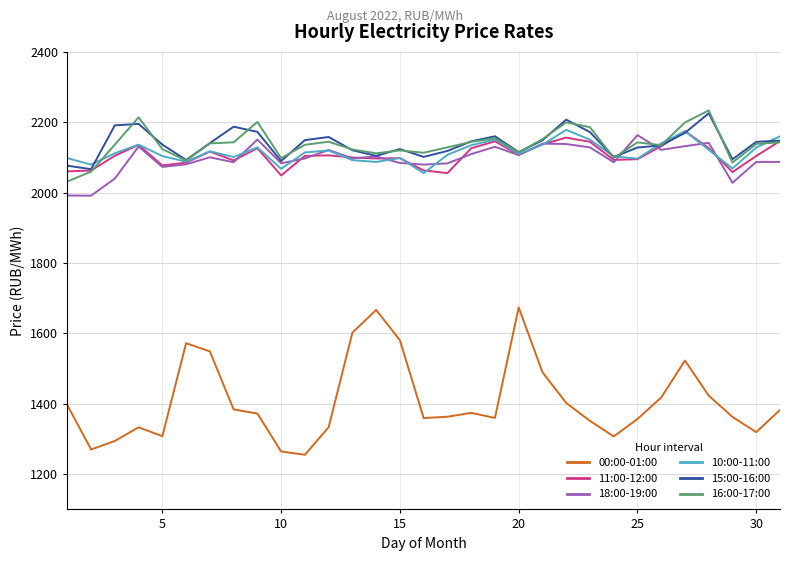

What is the greatest value displayed?

2233.7